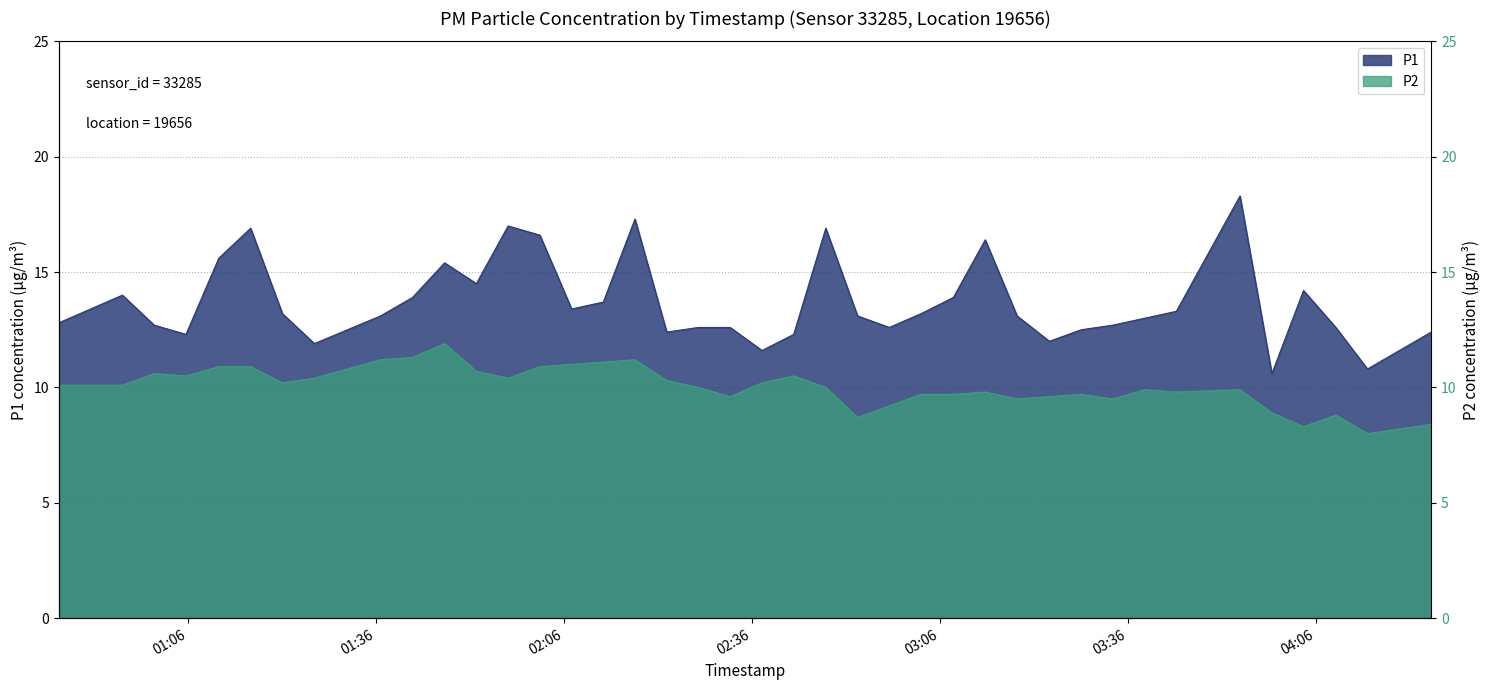

List the series in order of their overall mean, highest first.

P1, P2